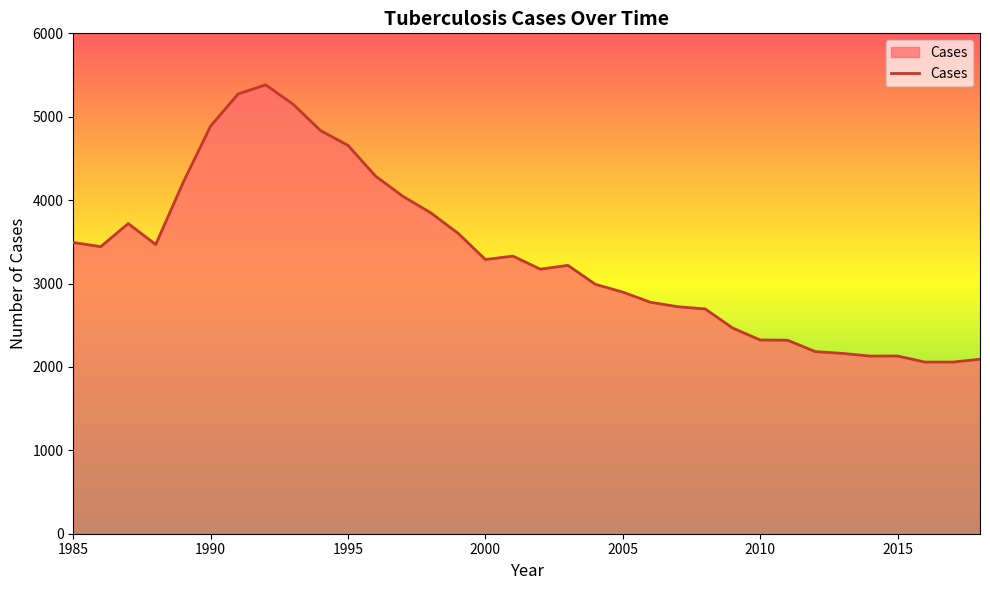

How many lines are shown in the chart?

1